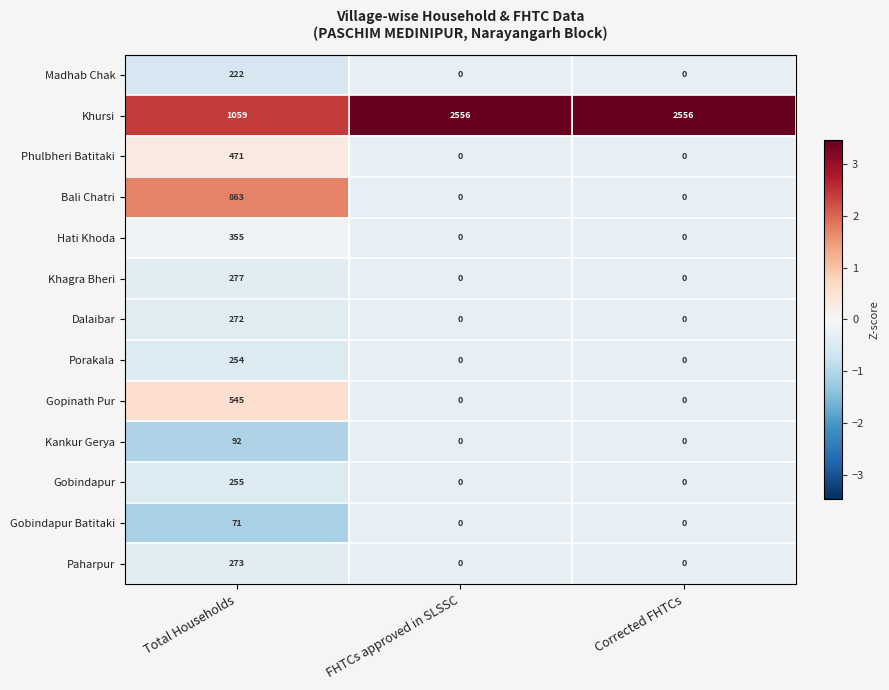

Rank the series by their maximum value, from highest to lowest.

Khursi, Bali Chatri, Gopinath Pur, Phulbheri Batitaki, Hati Khoda, Khagra Bheri, Paharpur, Dalaibar, Gobindapur, Porakala, Madhab Chak, Kankur Gerya, Gobindapur Batitaki